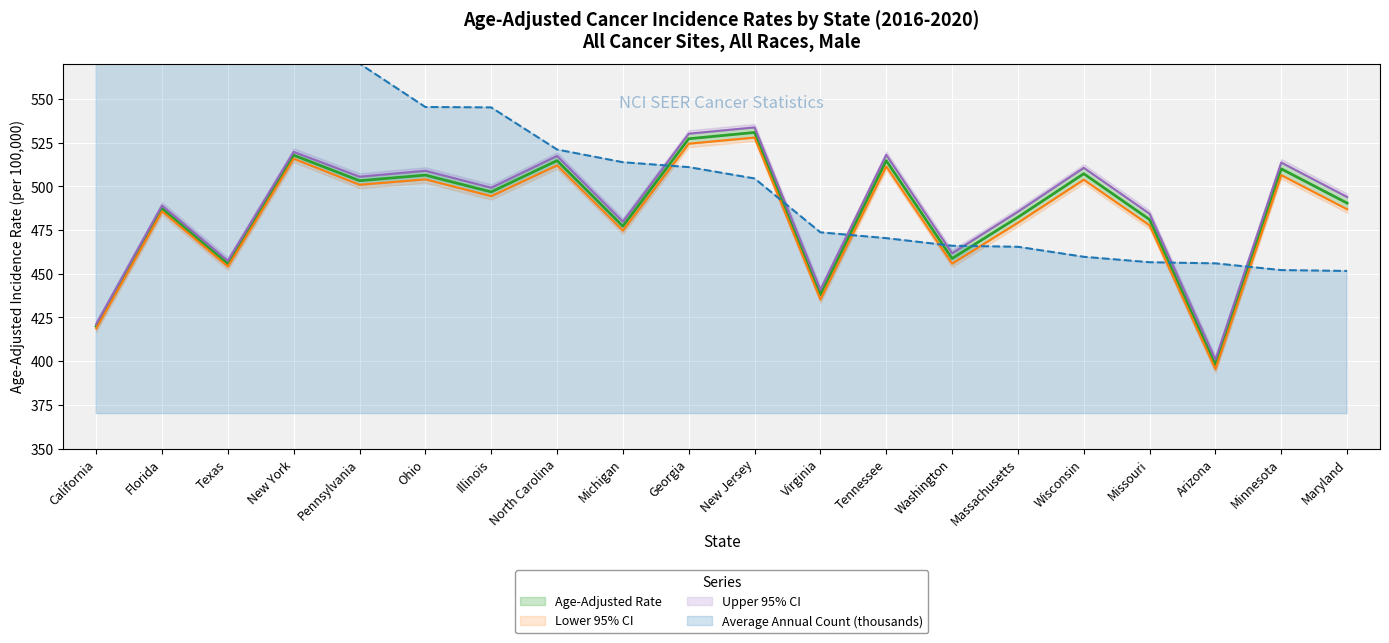

What is the maximum value for Lower 95% CI?

527.9